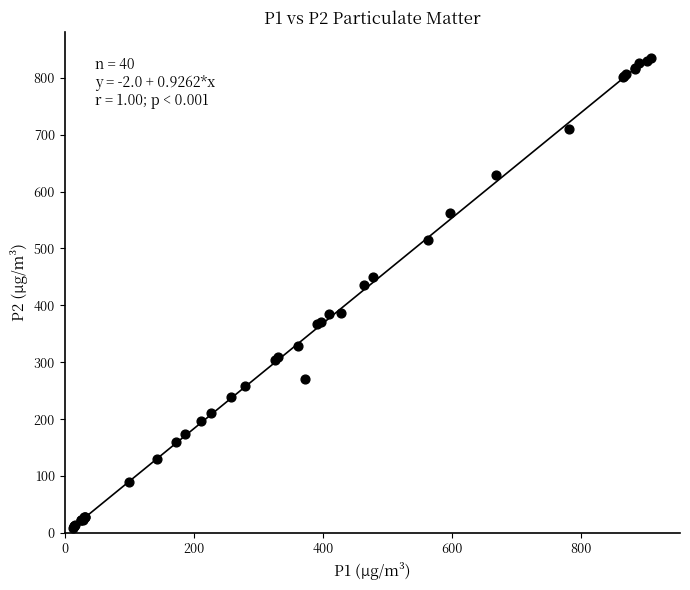

What Y value in the scatter plot is closest to 422?

436.2